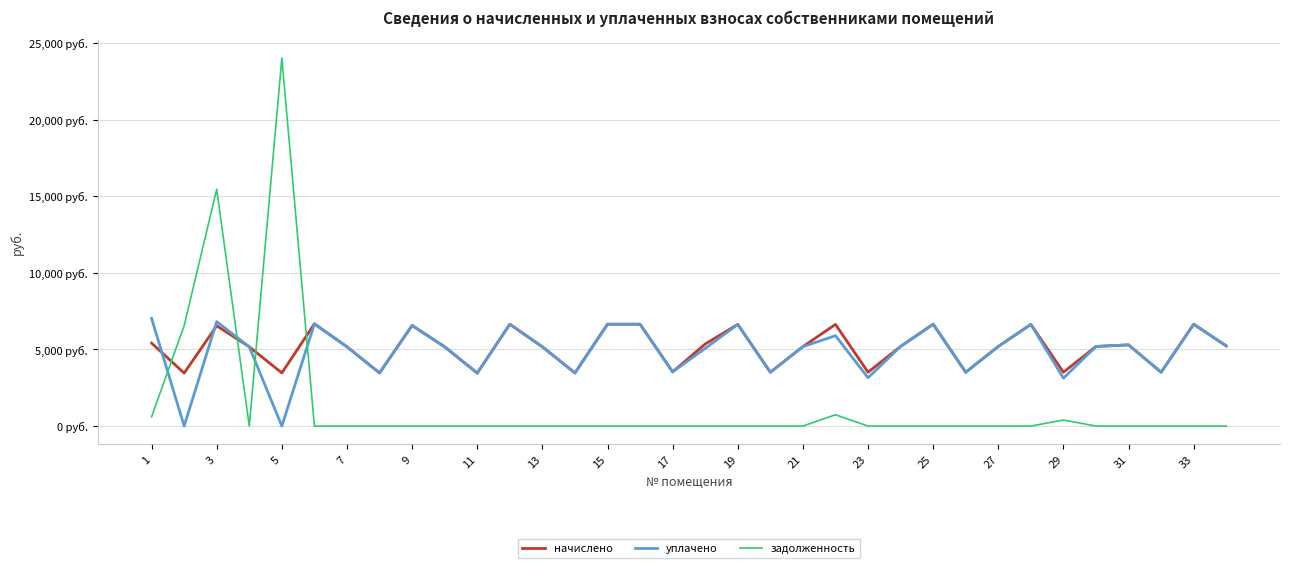

Does the chart have visible grid lines?

Yes